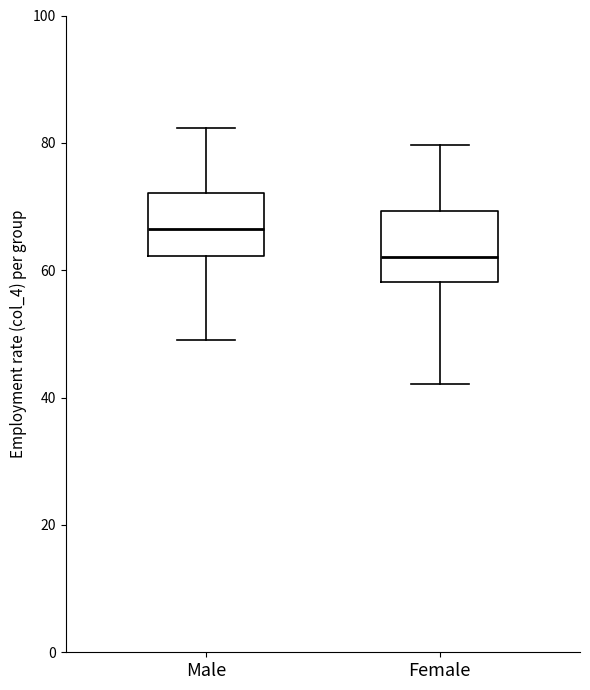

Which box's median line is the lowest?

Female